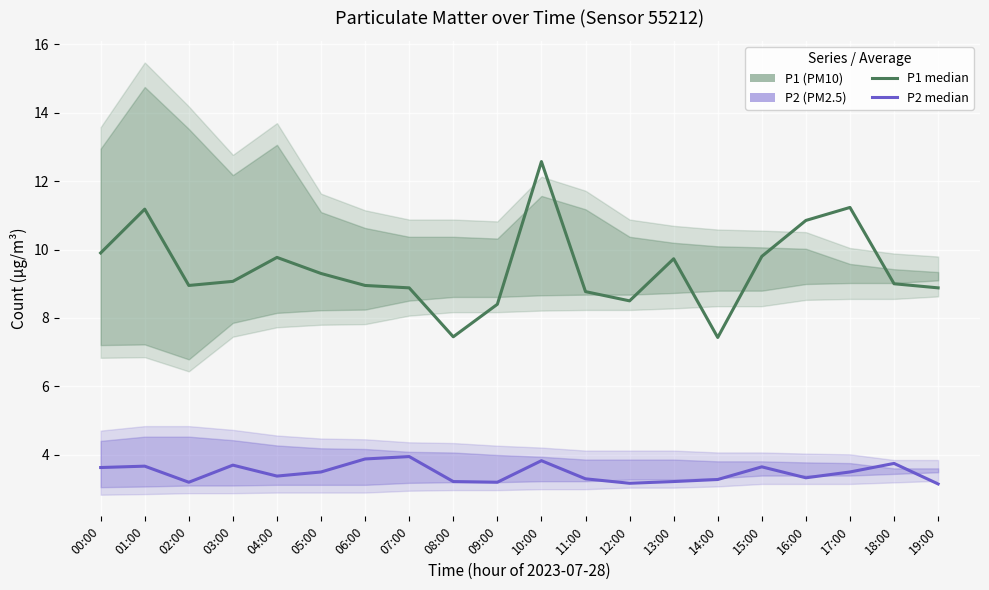

What is the label of the 8th point from the left?

07:00